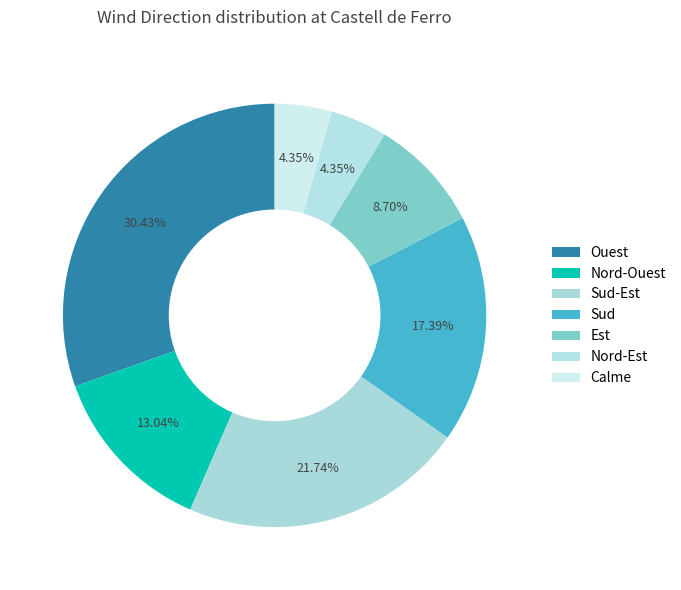

Does any single category account for the majority?

No